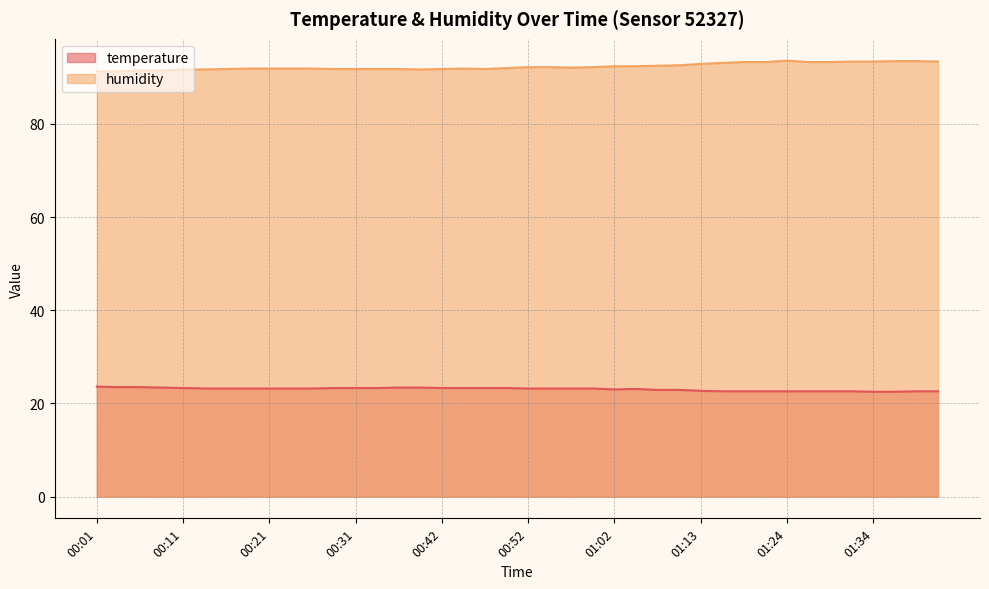

Where does the temperature series first go above 23?

00:01